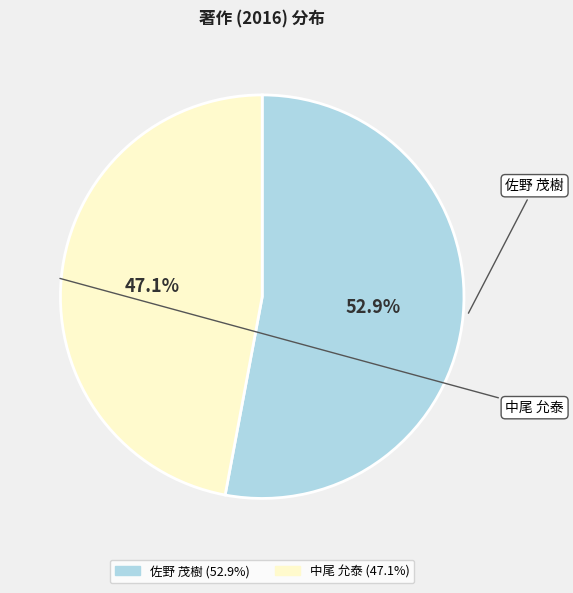

To the nearest percent, what is the combined percentage of 佐野 茂樹 and 中尾 允泰?

100%